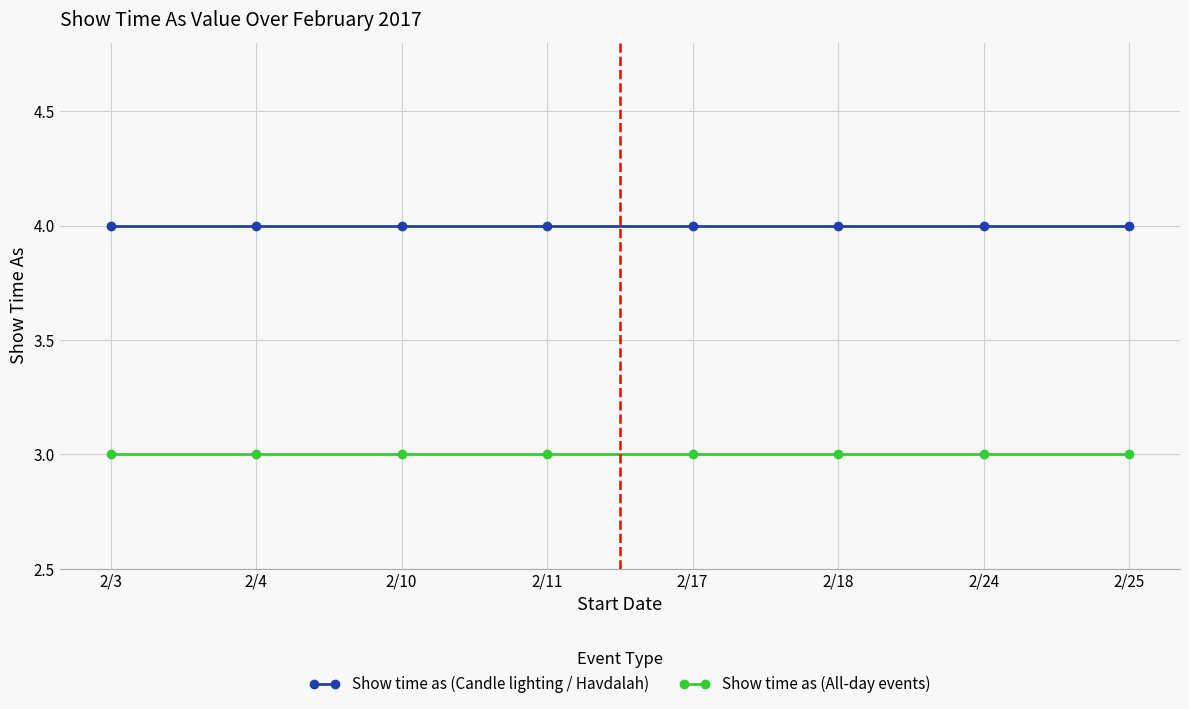

Reading right to left, list all the values displayed in this chart.

Show time as (Candle lighting / Havdalah): 2/25=4	2/24=4	2/18=4	2/17=4	2/11=4	2/10=4	2/4=4	2/3=4
Show time as (All-day events): 2/25=3	2/24=3	2/18=3	2/17=3	2/11=3	2/10=3	2/4=3	2/3=3